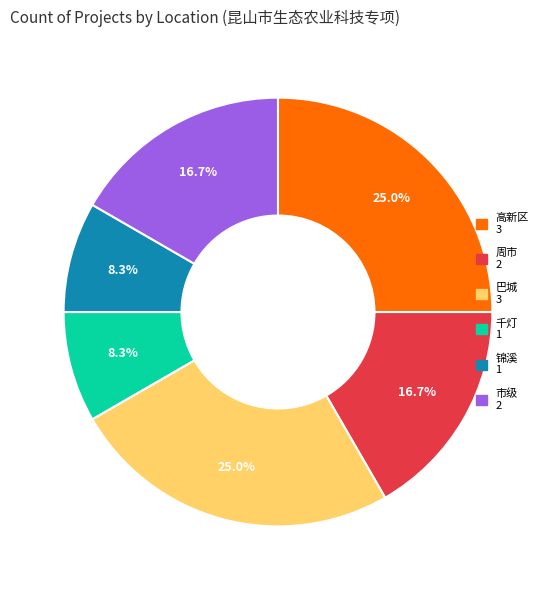

Between 巴城 and 锦溪, which is larger?

巴城